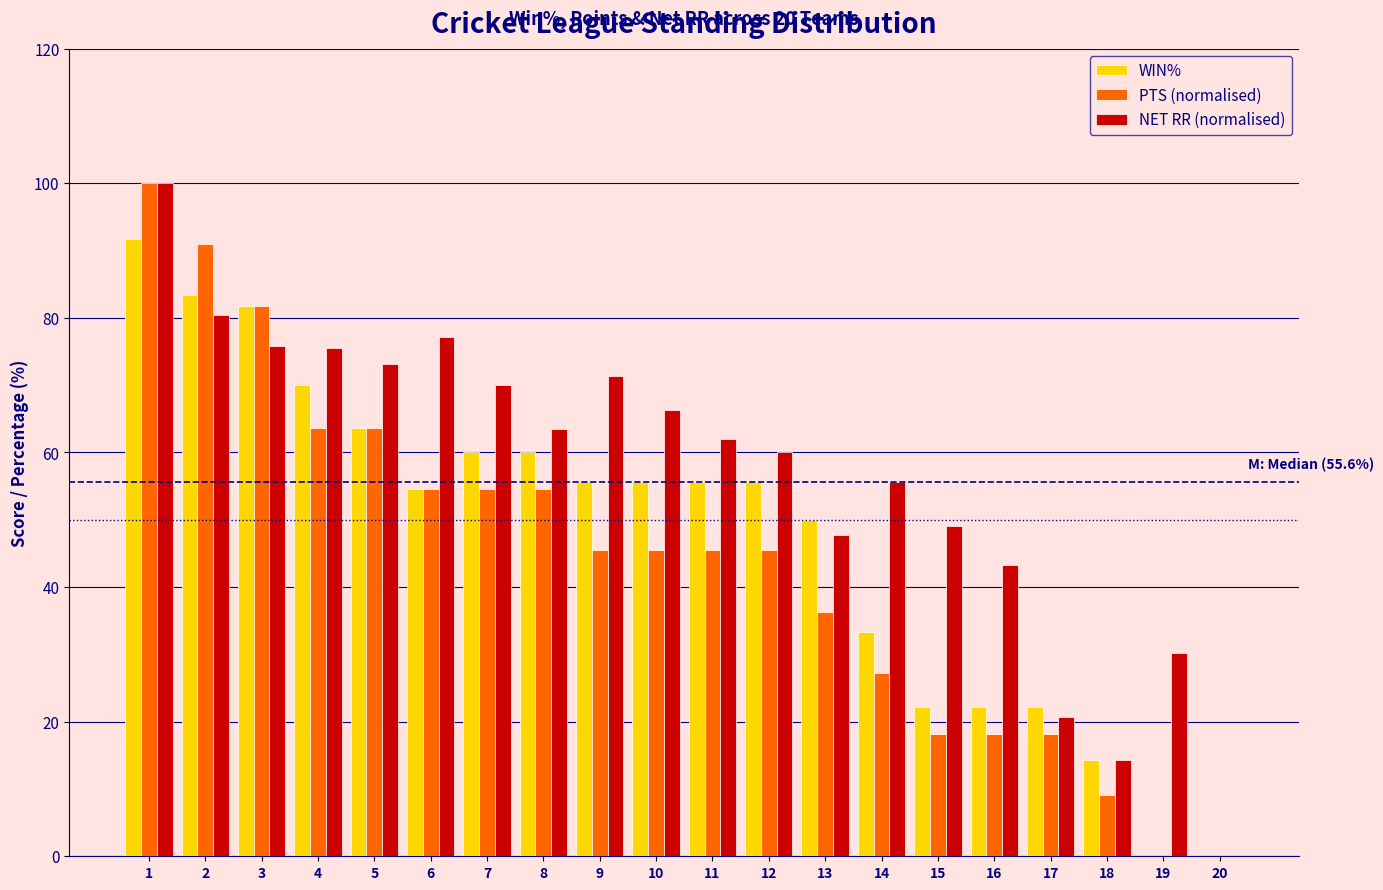

What is the greatest value displayed?

100.0